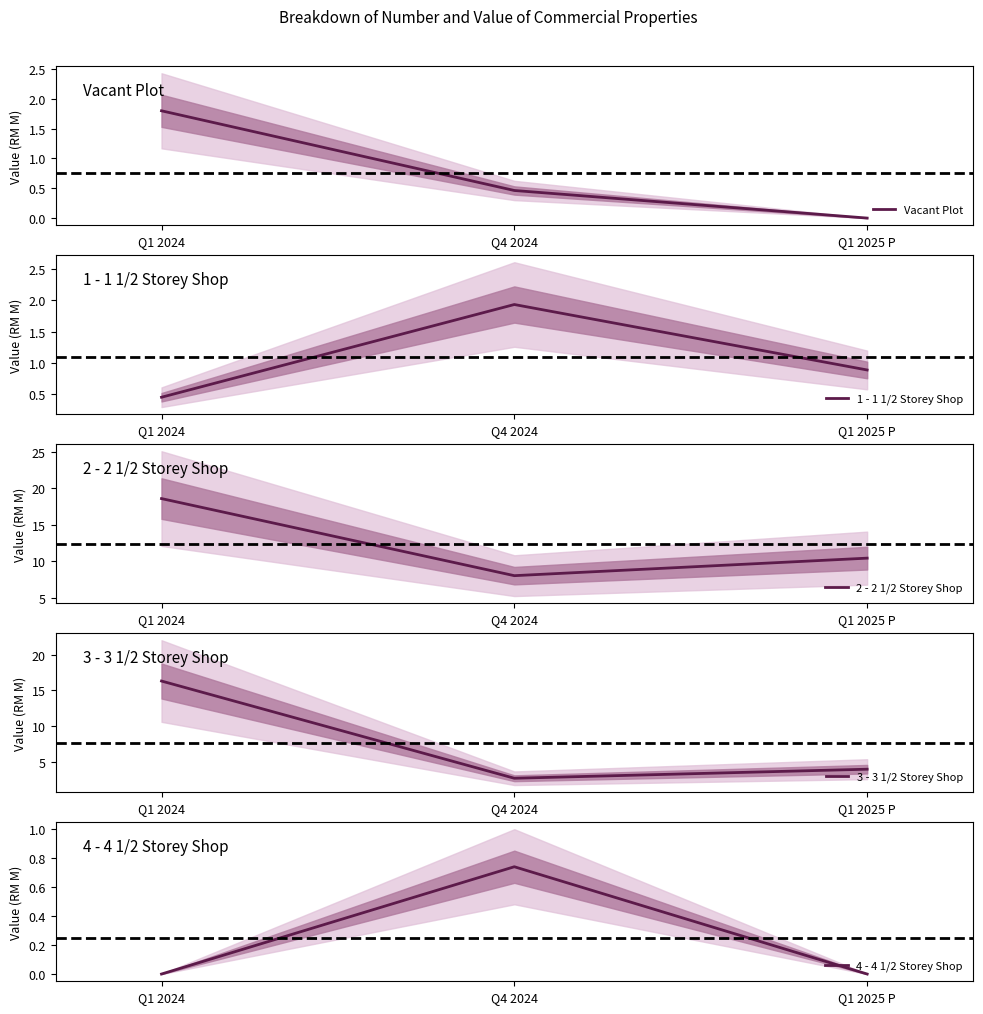

Reading right to left, extract all data points from this chart.

Vacant Plot: 0.0	0.5	1.8
1 - 1 1/2 Storey Shop: 0.9	1.9	0.5
2 - 2 1/2 Storey Shop: 10.4	8.0	18.6
3 - 3 1/2 Storey Shop: 4.0	2.7	16.3
4 - 4 1/2 Storey Shop: 0.0	0.7	0.0